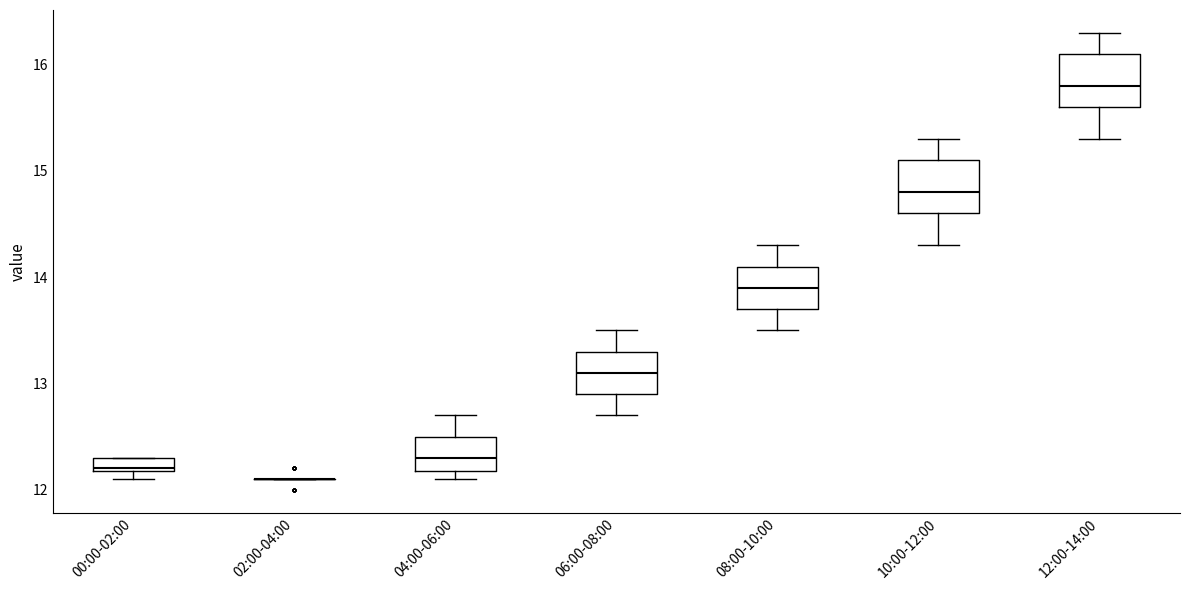

Where is the upper edge of the box for 00:00-02:00 on the y-axis? The values are not printed on the chart, so give them approximately, as read against the axis.

12.3